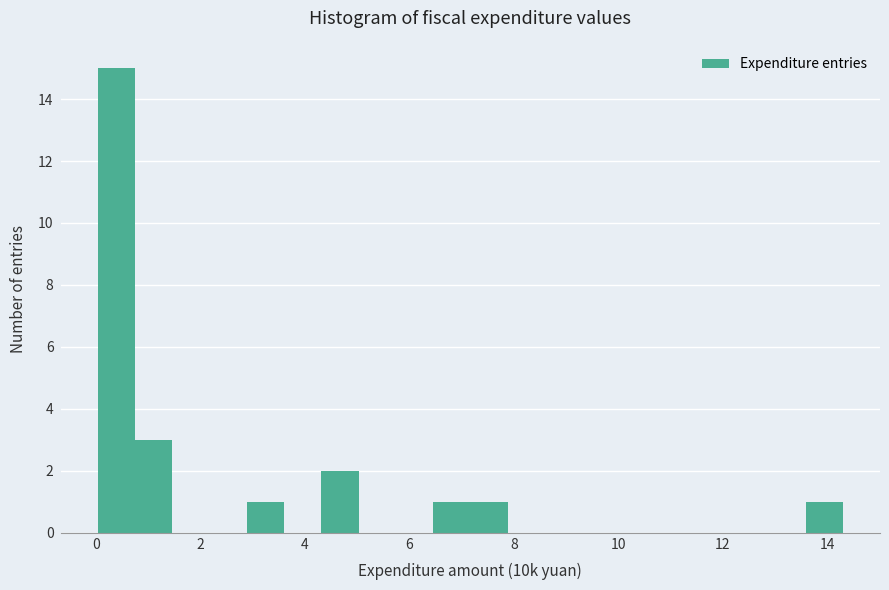

Around what value on the x-axis is the tallest bar? Give the approximate position of its centre, as read against the axis.

0.4